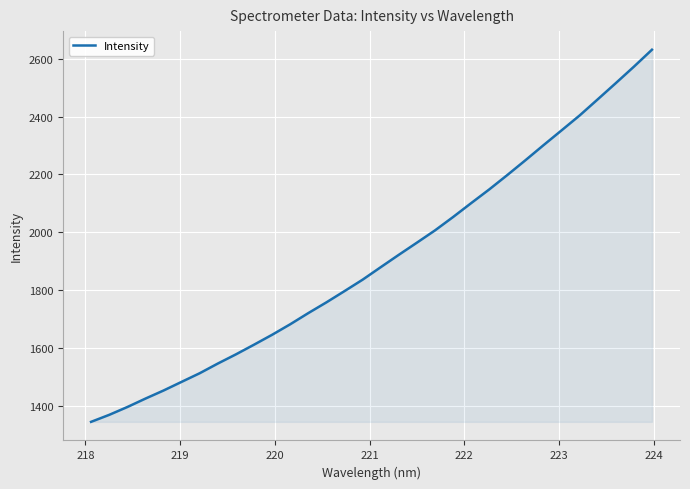

What is the difference between the maximum and minimum values?

1286.0